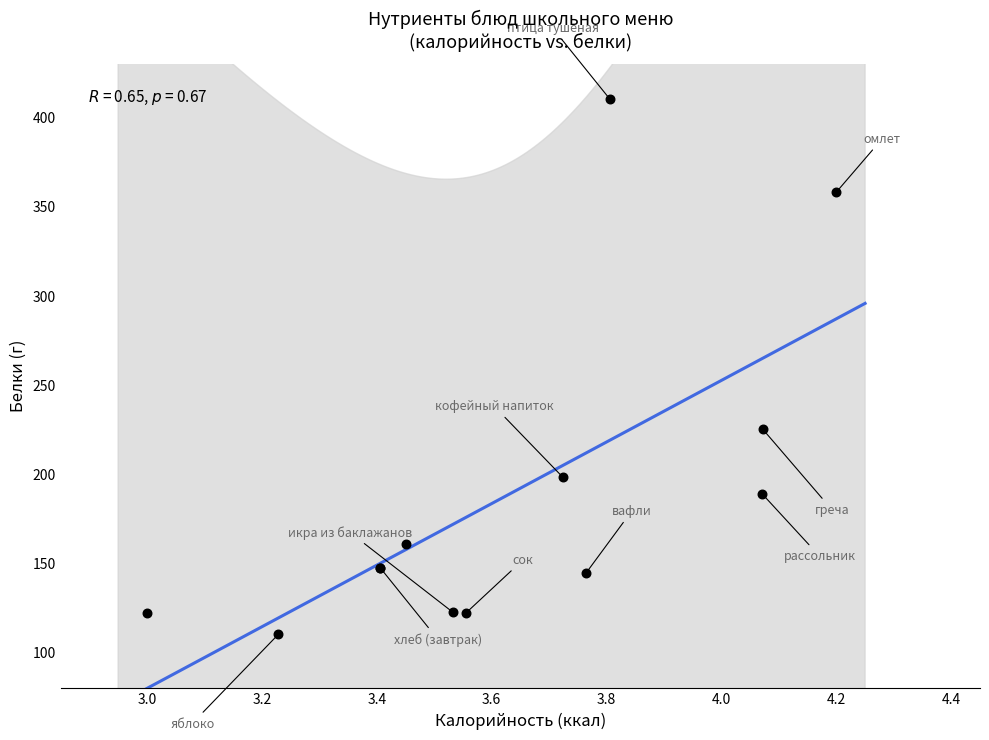

What Y value in the scatter plot is closest to 260?

224.9